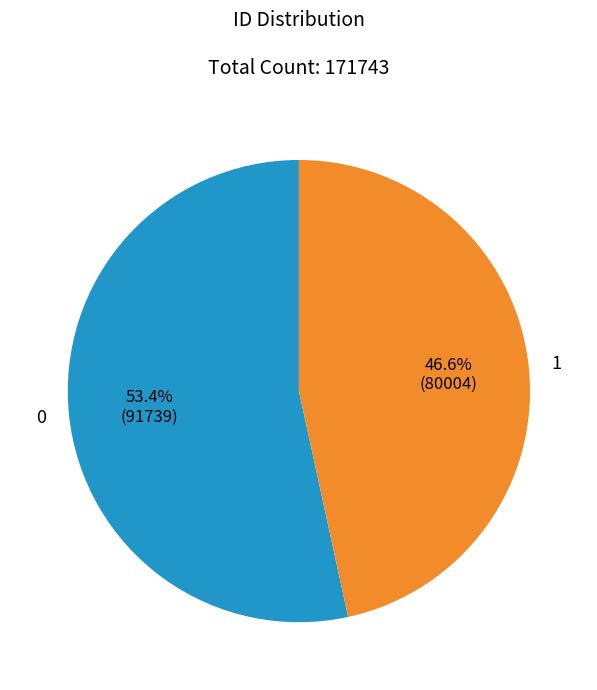

Do 0 and 1 together represent more than half of the pie?

Yes